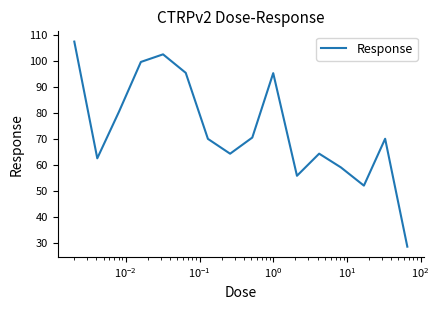

What is the smallest value displayed?

28.6